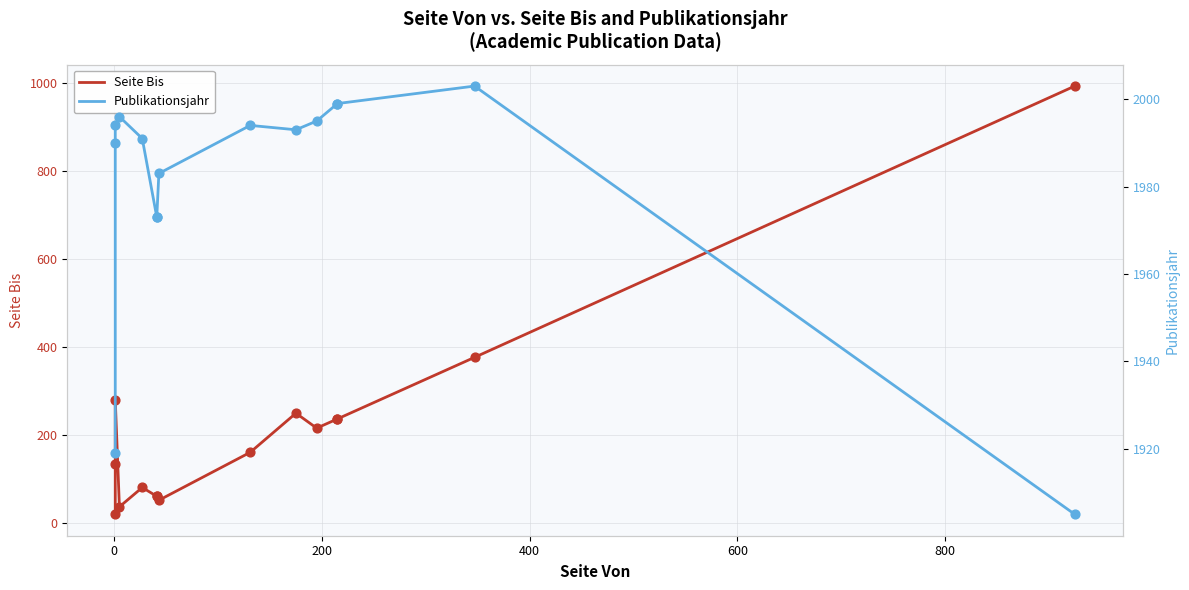

What are all the series names shown in the legend?

Seite Bis, Publikationsjahr